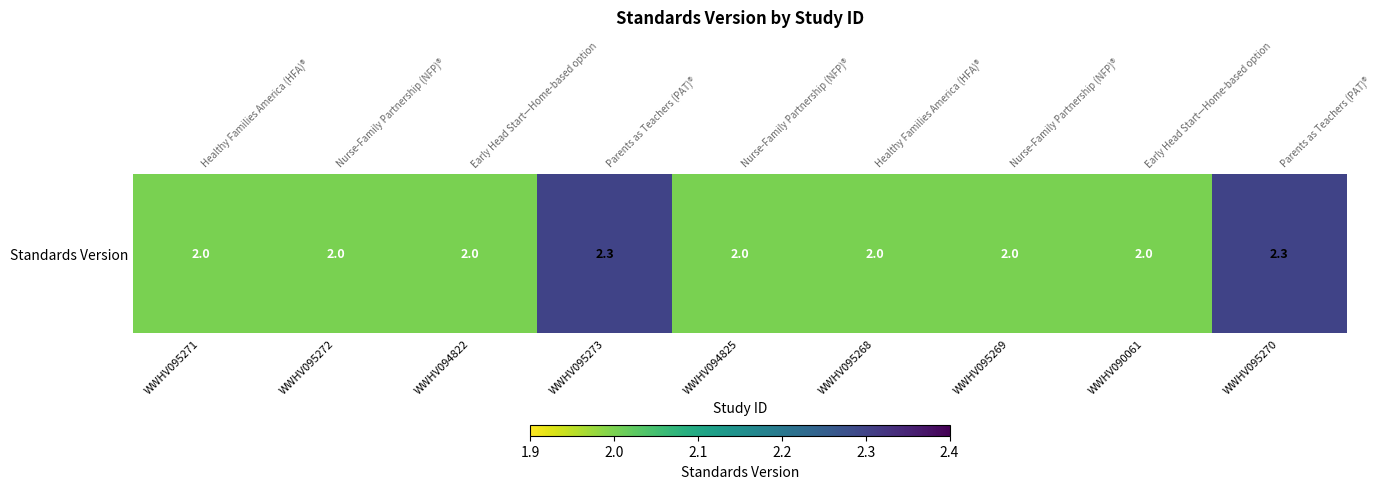

The value at WWHV095272 is 2.9. True or false?

False